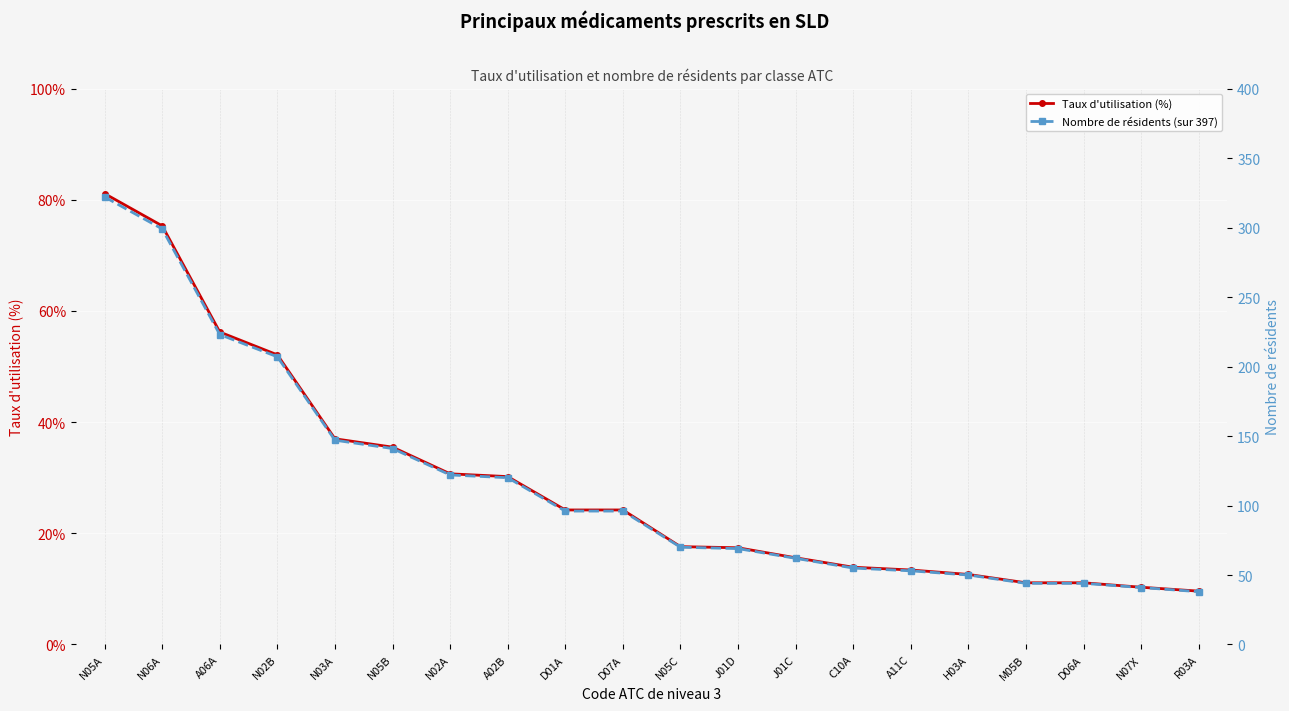

True or false: Taux d'utilisation (%) and Nombre de résidents (sur 397) intersect in this chart.

False